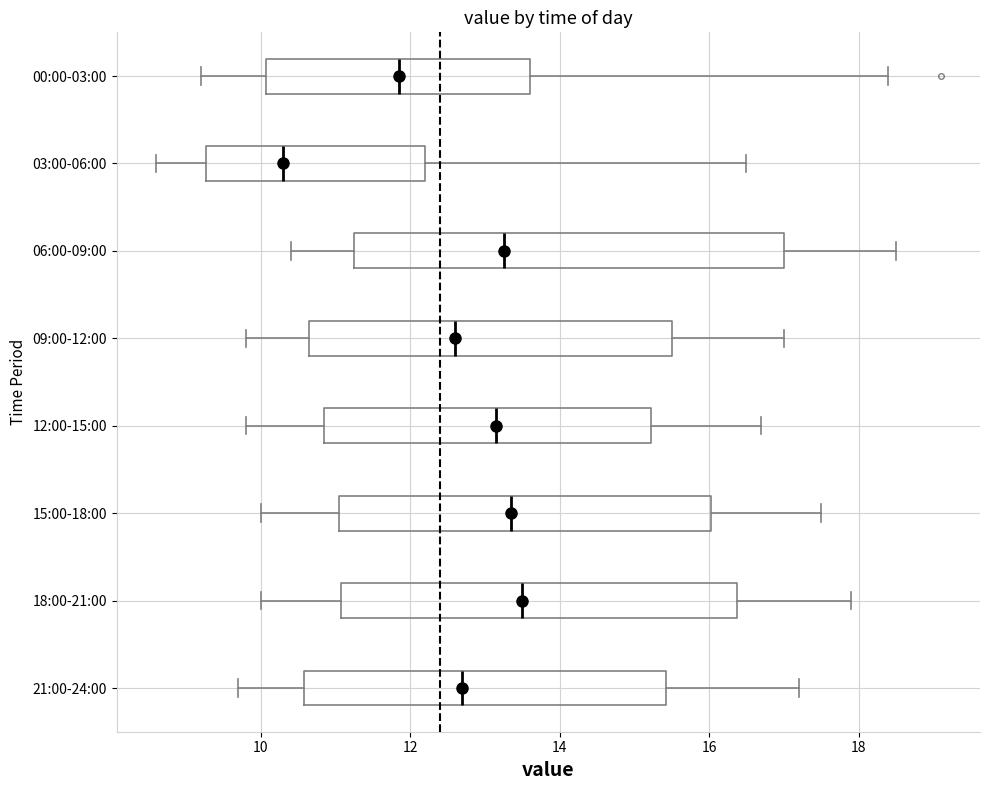

Which box has the furthest to the left median line?

03:00-06:00